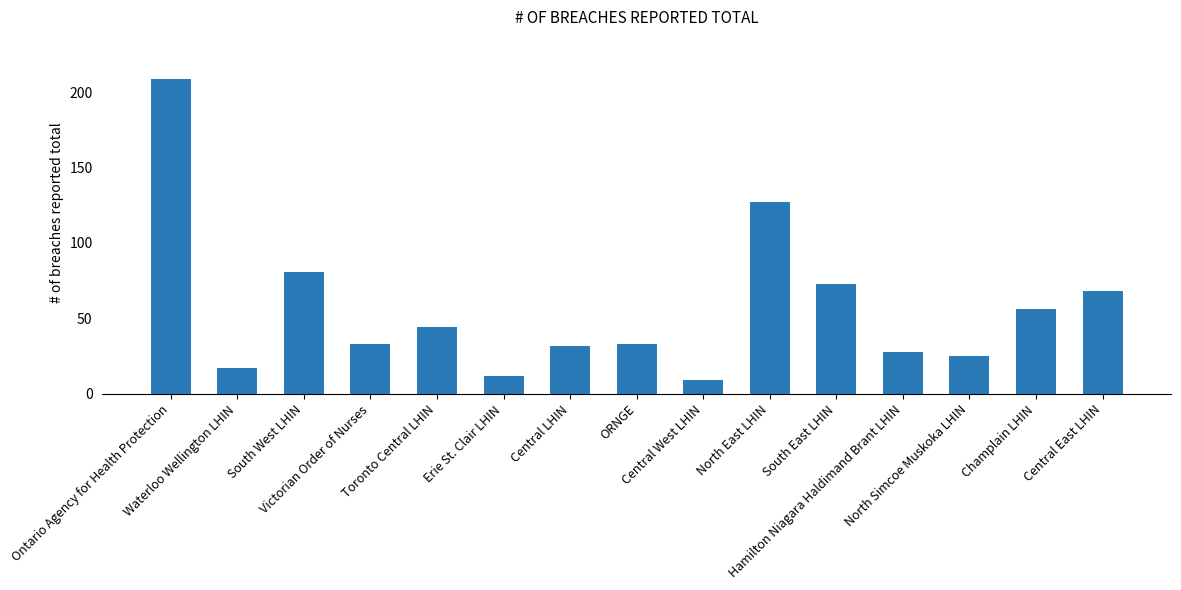

What is the value of the 6th bar from the left?

12